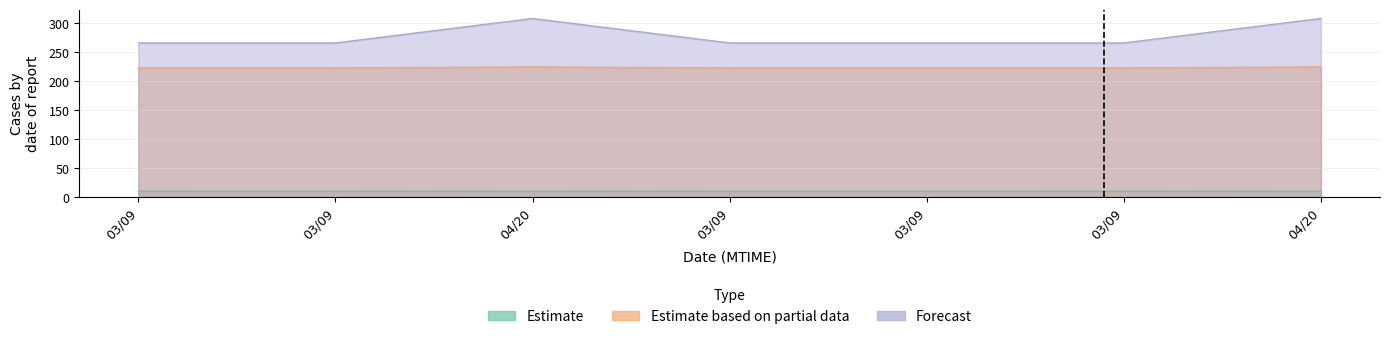

What is the value of the Estimate point at the 4th from the left?

10.3